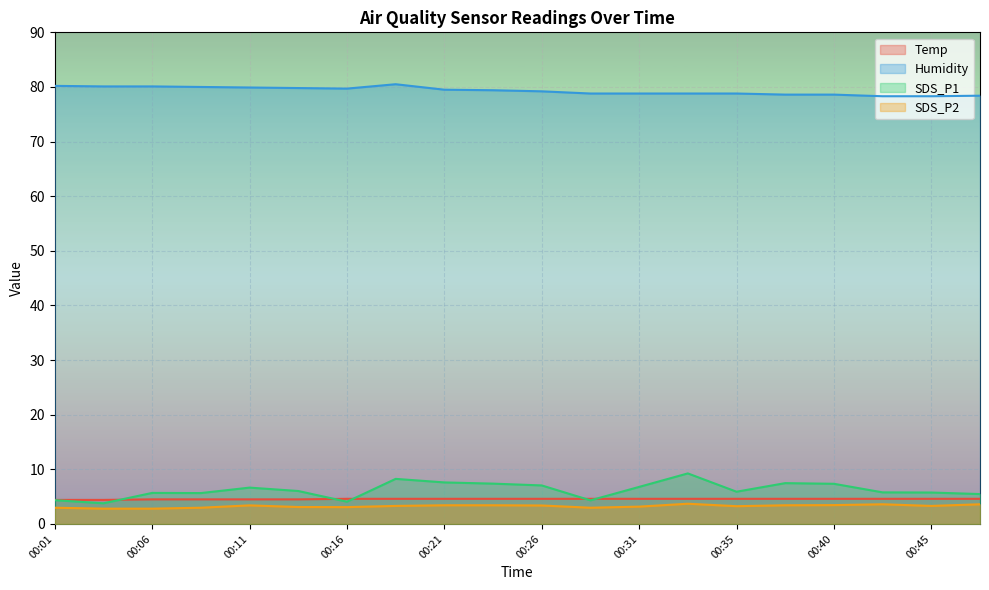

True or false: SDS_P1 and SDS_P2 intersect in this chart.

False